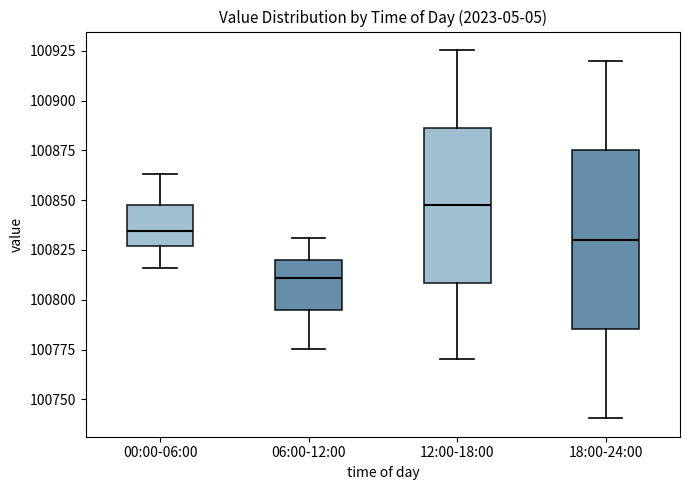

Reading left to right, read every box against the y-axis: the position of its median line, the range the box covers, and the ends of its whiskers. The values are not printed on the chart, so give them approximately, as read against the axis.

00:00-06:00: median 100835, box 100825 to 100845, whiskers 100815 to 100865
06:00-12:00: median 100810, box 100795 to 100820, whiskers 100775 to 100830
12:00-18:00: median 100850, box 100810 to 100885, whiskers 100770 to 100925
18:00-24:00: median 100830, box 100785 to 100875, whiskers 100740 to 100920